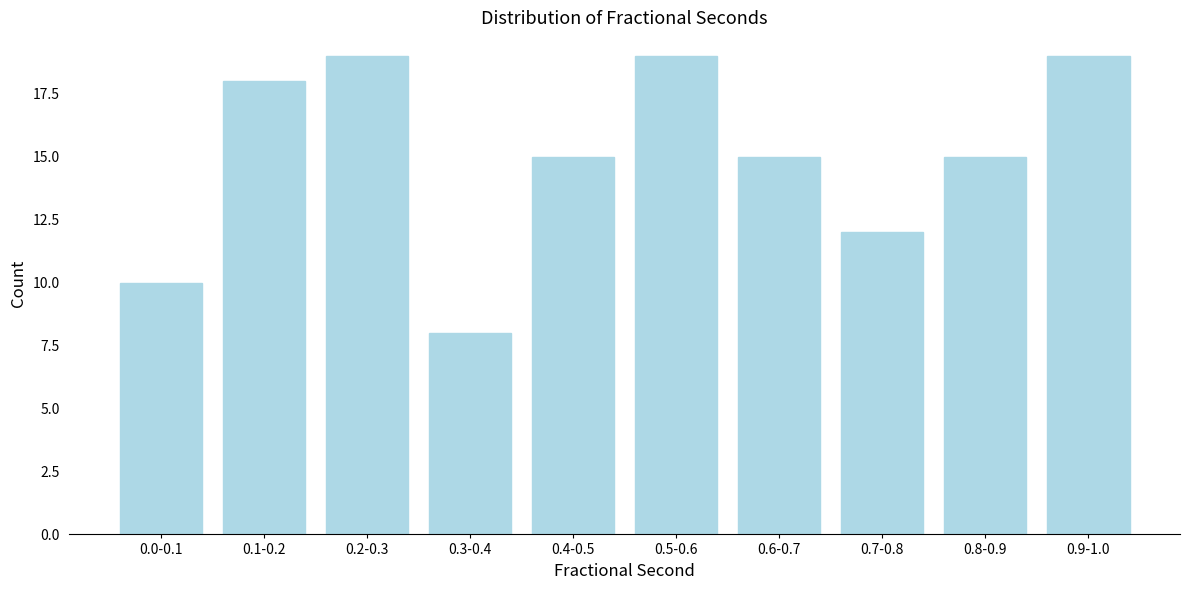

Reading left to right, extract all data points from this chart.

10	18	19	8	15	19	15	12	15	19